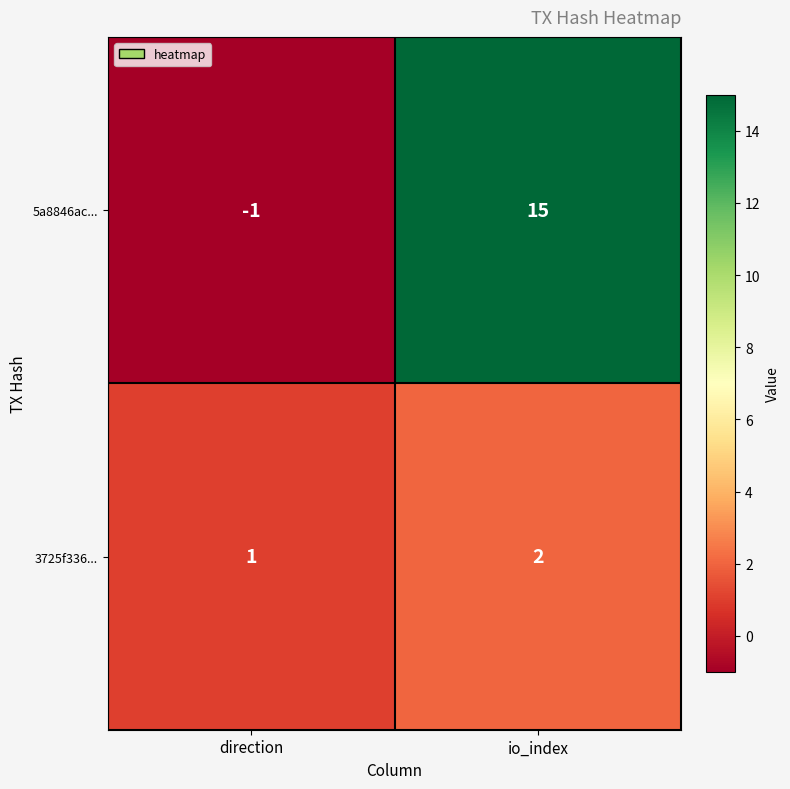

Rank the series by their average value, from lowest to highest.

3725f336..., 5a8846ac...